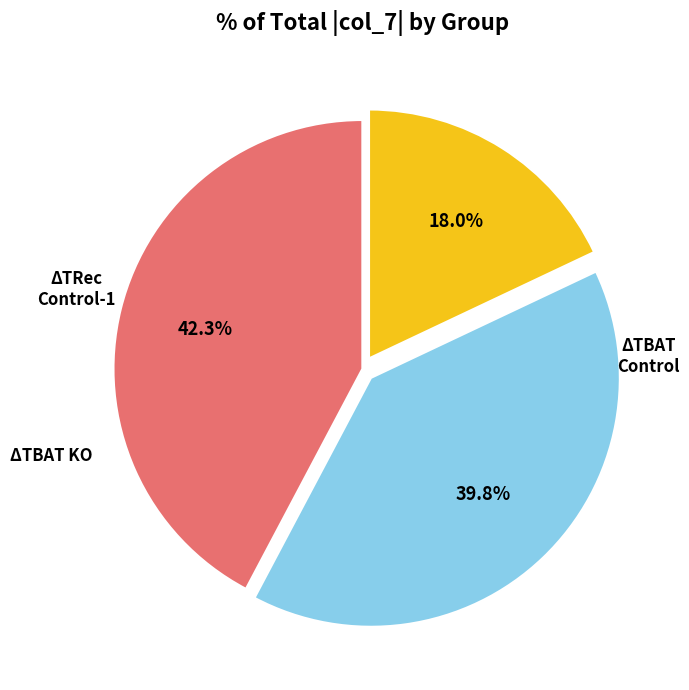

Does any single category account for the majority?

No